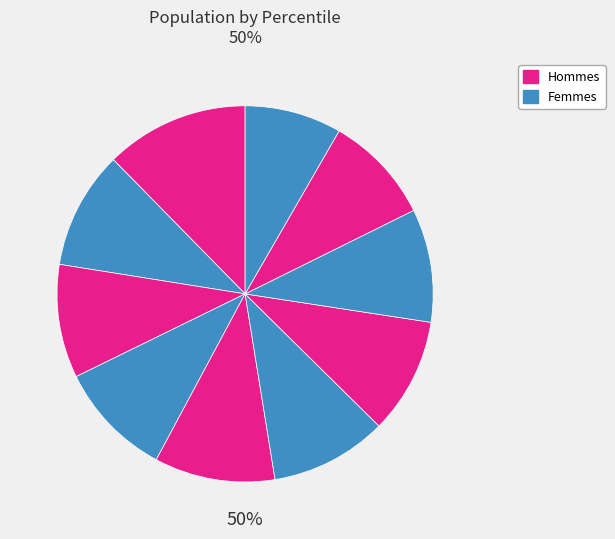

Rank the categories by value from lowest to highest.

pct95, pct85, pct75, pct25, pct35, pct65, pct55, pct15, pct45, pct05